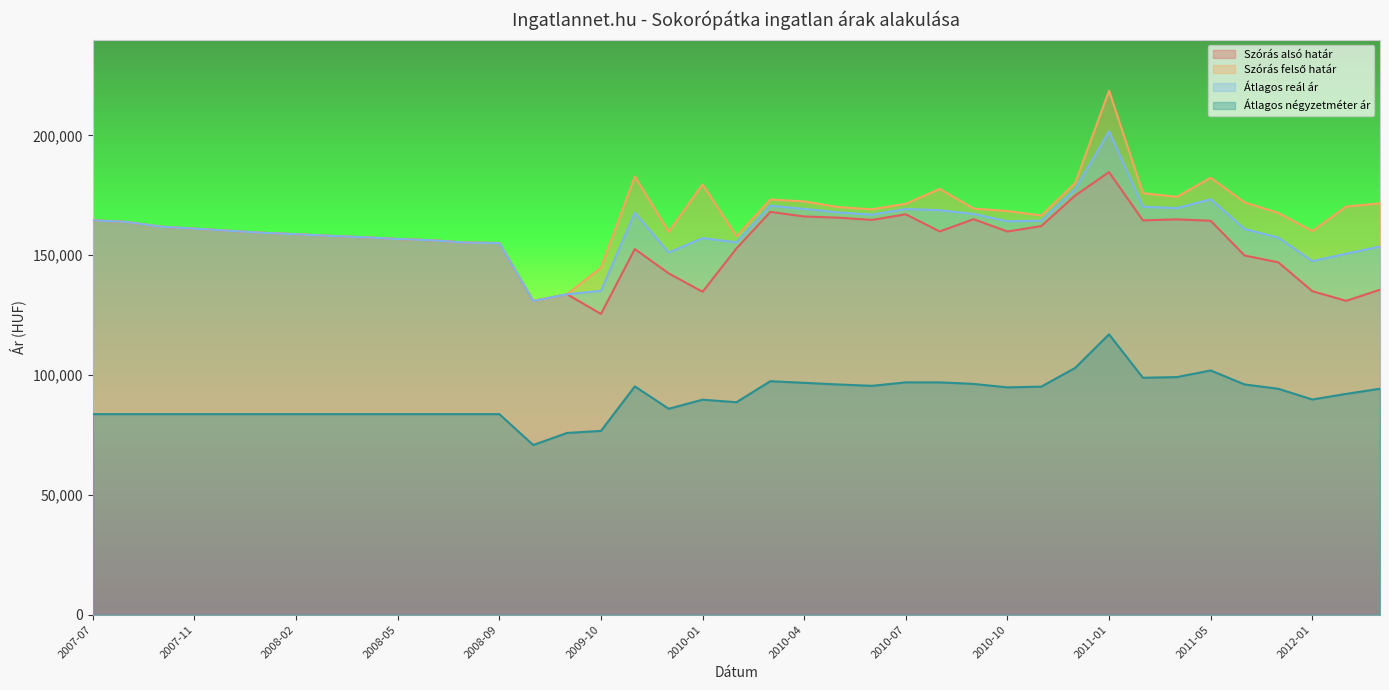

Reading left to right, transcribe all the data shown in this chart.

Szórás alsó határ: 2007-07=164588	2007-08=163898	2007-10=161915	2007-11=161094	2007-12=160231	2008-01=159377	2008-02=158780	2008-03=158088	2008-04=157501	2008-05=156772	2008-06=156242	2008-08=155288	2008-09=155098	2008-10=130914	2009-09=133721	2009-10=125514	2009-11=152593	2009-12=142445	2010-01=134750	2010-02=152816	2010-03=168097	2010-04=166185	2010-05=165680	2010-06=164741	2010-07=167077	2010-08=159935	2010-09=165037	2010-10=159902	2010-11=162175	2010-12=174906	2011-01=184692	2011-02=164550	2011-03=164984	2011-05=164387	2011-11=149909	2011-12=147028	2012-01=135023	2012-02=130967	2012-03=135612
Szórás felső határ: 2007-07=164588	2007-08=163898	2007-10=161915	2007-11=161094	2007-12=160231	2008-01=159377	2008-02=158780	2008-03=158088	2008-04=157501	2008-05=156772	2008-06=156242	2008-08=155288	2008-09=155098	2008-10=130914	2009-09=133721	2009-10=144816	2009-11=182817	2009-12=159837	2010-01=179550	2010-02=157960	2010-03=173241	2010-04=172471	2010-05=170106	2010-06=169167	2010-07=171503	2010-08=177675	2010-09=169463	2010-10=168444	2010-11=166601	2010-12=180126	2011-01=218632	2011-02=175928	2011-03=174342	2011-05=182329	2011-11=172053	2011-12=167632	2012-01=160077	2012-02=170301	2012-03=171676
Átlagos reál ár: 2007-07=164588	2007-08=163898	2007-10=161915	2007-11=161094	2007-12=160231	2008-01=159377	2008-02=158780	2008-03=158088	2008-04=157501	2008-05=156772	2008-06=156242	2008-08=155288	2008-09=155098	2008-10=130914	2009-09=133721	2009-10=135165	2009-11=167705	2009-12=151141	2010-01=157150	2010-02=155388	2010-03=170669	2010-04=169328	2010-05=167893	2010-06=166954	2010-07=169290	2010-08=168805	2010-09=167250	2010-10=164173	2010-11=164388	2010-12=177516	2011-01=201662	2011-02=170239	2011-03=169663	2011-05=173358	2011-11=160981	2011-12=157330	2012-01=147550	2012-02=150634	2012-03=153644
Átlagos négyzetméter ár: 2007-07=83703	2007-08=83703	2007-10=83703	2007-11=83703	2007-12=83703	2008-01=83703	2008-02=83703	2008-03=83703	2008-04=83703	2008-05=83703	2008-06=83703	2008-08=83703	2008-09=83703	2008-10=70802	2009-09=75865	2009-10=76706	2009-11=95283	2009-12=85947	2010-01=89726	2010-02=88669	2010-03=97445	2010-04=96763	2010-05=96081	2010-06=95516	2010-07=96964	2010-08=96964	2010-09=96319	2010-10=94871	2010-11=95185	2010-12=102991	2011-01=117000	2011-02=98881	2011-03=99161	2011-05=101920	2011-11=96101	2011-12=94284	2012-01=89808	2012-02=92156	2012-03=94301